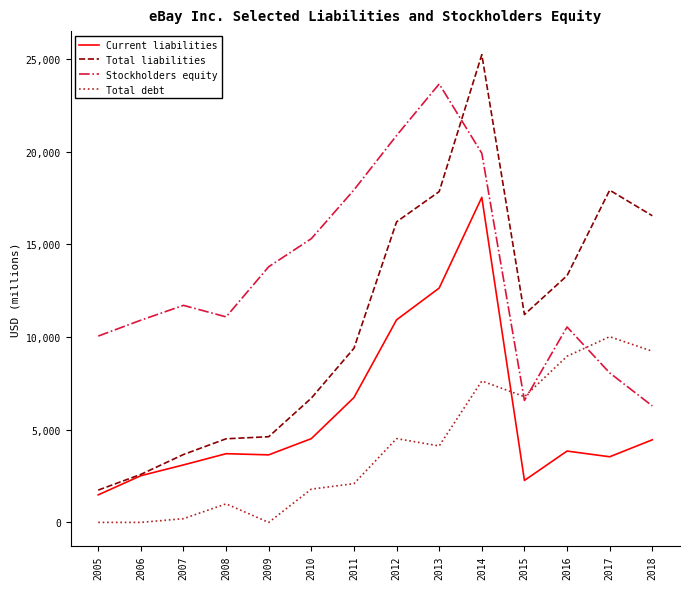

What is the average value of the Total liabilities series?

10819